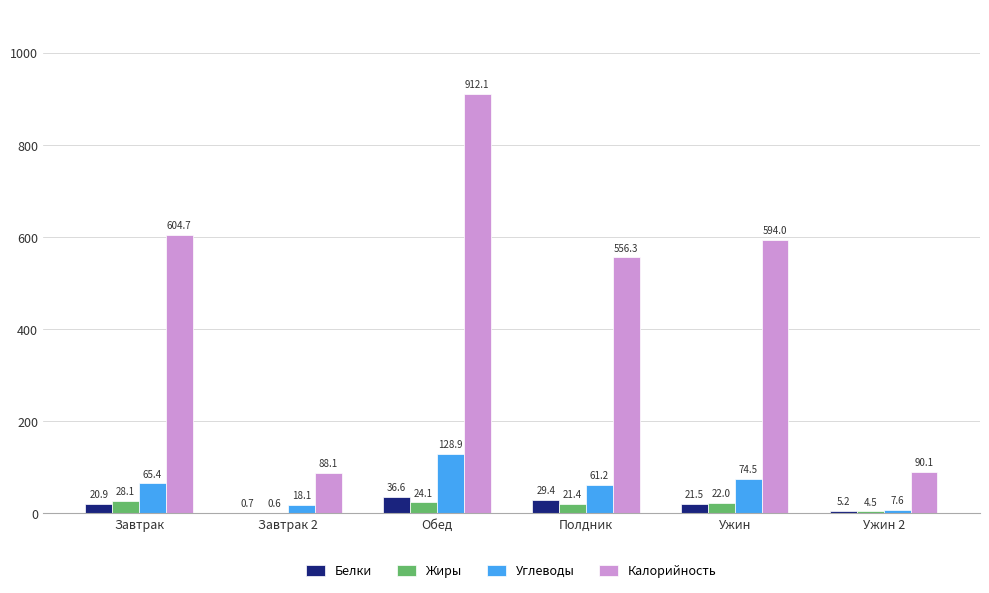

The value of Жиры at Ужин is 22.0. True or false?

True